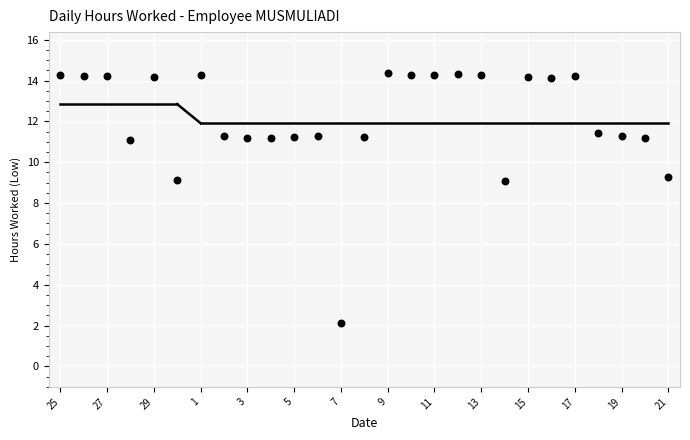

What is the range of X values (max minus min)?

26.0